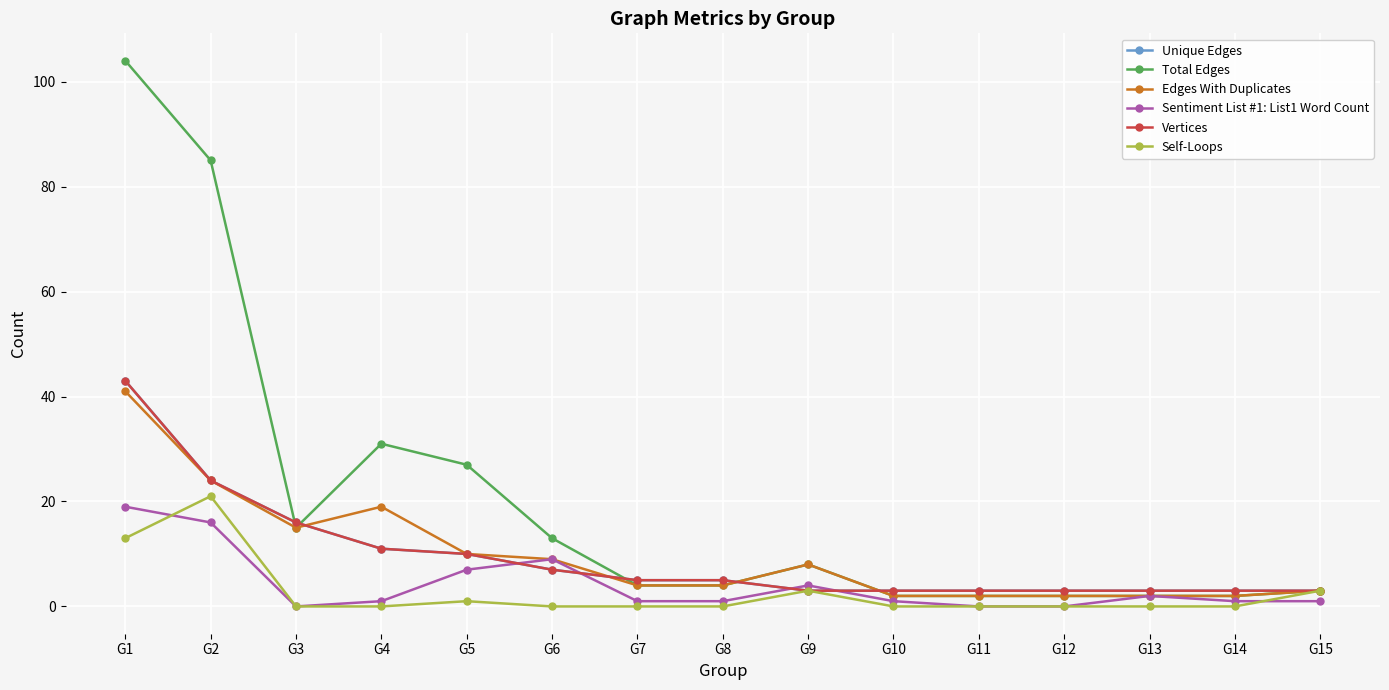

How many interior local valleys does the Sentiment List #1: List1 Word Count series have?

1